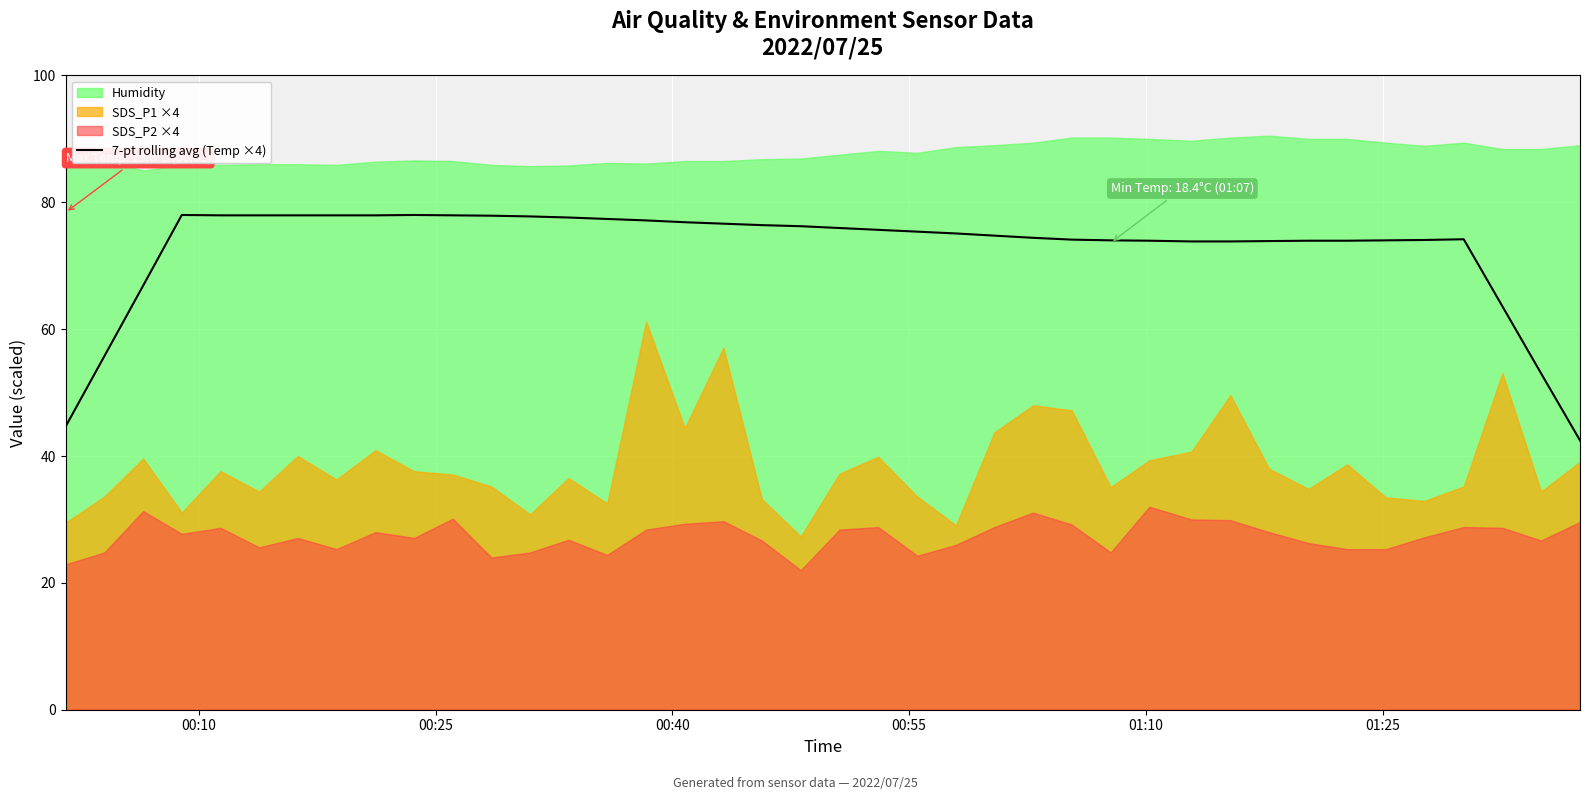

What is the minimum value for 7-pt rolling avg (Temp ×4)?

42.5